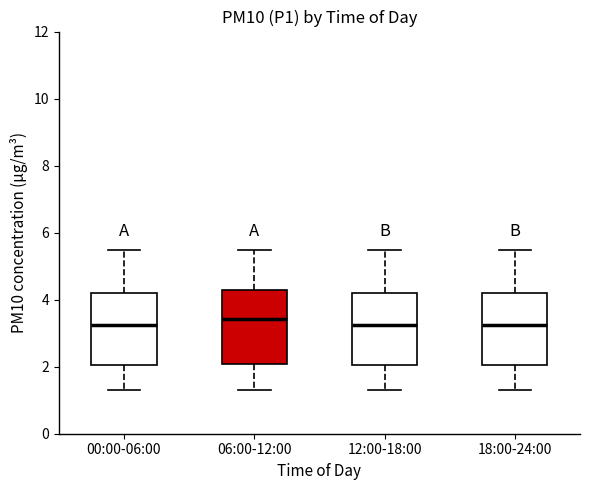

Where does the lower whisker of the box for 00:00-06:00 end on the y-axis? The values are not printed on the chart, so give them approximately, as read against the axis.

1.4